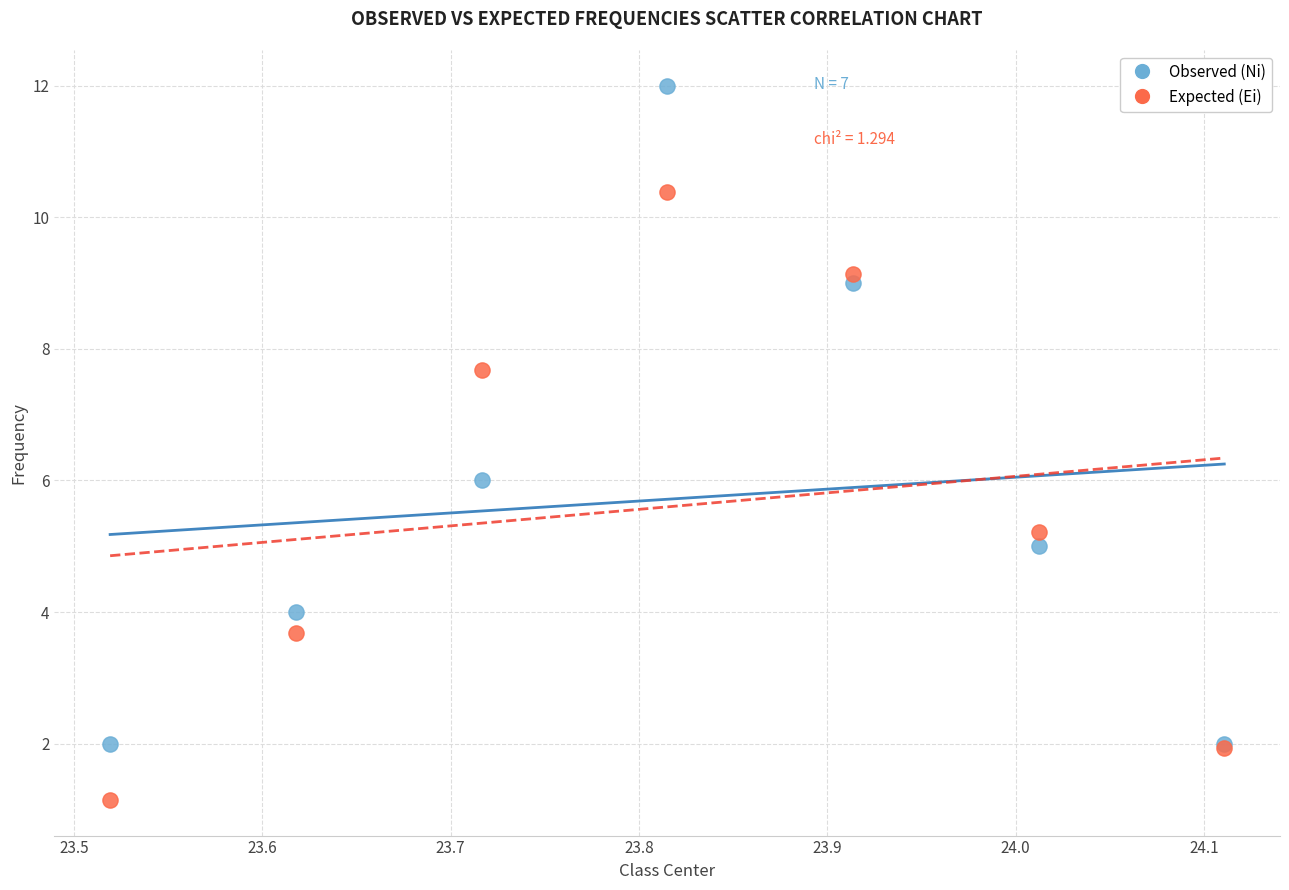

Which series reaches the minimum Y coordinate?

Expected (Ei)